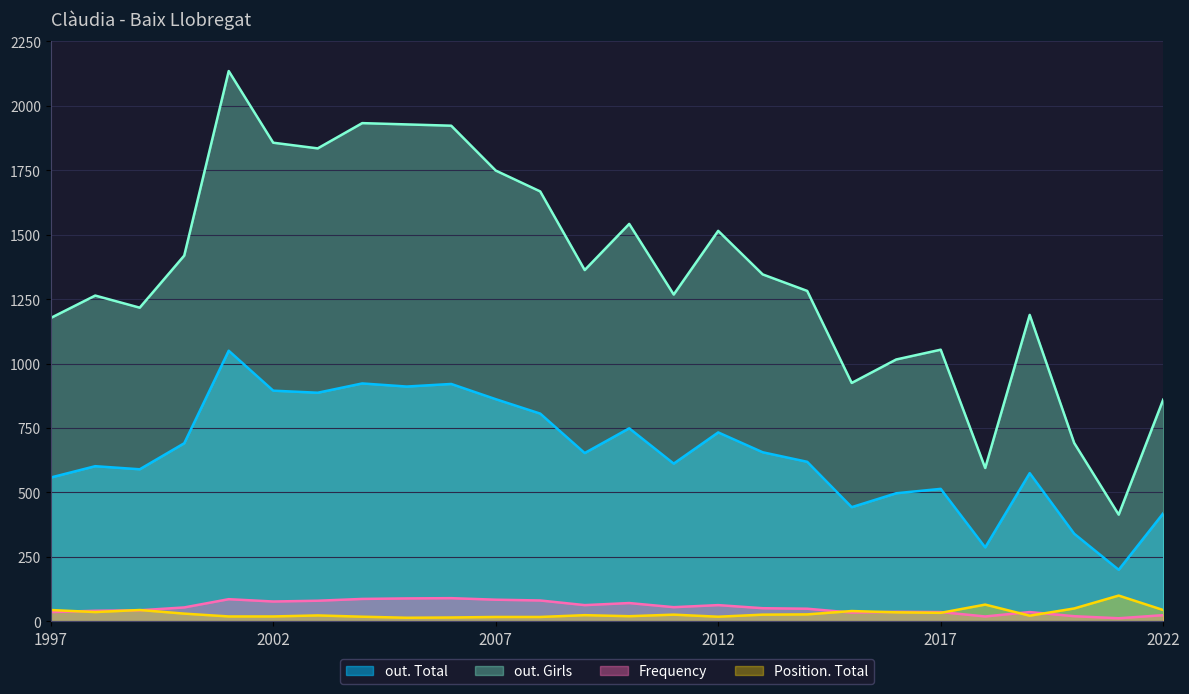

Reading left to right, transcribe all the data shown in this chart.

out. Total: 1997=558	1998=602	1999=590	2000=691	2001=1050	2002=895	2003=887	2004=923	2005=911	2006=921	2007=862	2008=806	2009=653	2010=749	2011=612	2012=733	2013=656	2014=619	2015=443	2016=497	2017=514	2018=287	2019=575	2020=340	2021=200	2022=419
out. Girls: 1997=1177	1998=1264	1999=1217	2000=1419	2001=2135	2002=1857	2003=1835	2004=1933	2005=1928	2006=1923	2007=1749	2008=1668	2009=1363	2010=1542	2011=1268	2012=1515	2013=1346	2014=1282	2015=925	2016=1016	2017=1054	2018=595	2019=1189	2020=692	2021=414	2022=860
Frequency: 1997=36	1998=41	1999=43	2000=54	2001=86	2002=77	2003=80	2004=87	2005=89	2006=90	2007=84	2008=81	2009=63	2010=71	2011=55	2012=63	2013=51	2014=49	2015=34	2016=37	2017=36	2018=19	2019=36	2020=20	2021=12	2022=24
Position. Total: 1997=44	1998=36	1999=44	2000=30	2001=19	2002=19	2003=23	2004=18	2005=14	2006=15	2007=17	2008=17	2009=24	2010=20	2011=26	2012=18	2013=26	2014=27	2015=40	2016=35	2017=33	2018=65	2019=22	2020=50	2021=100	2022=44